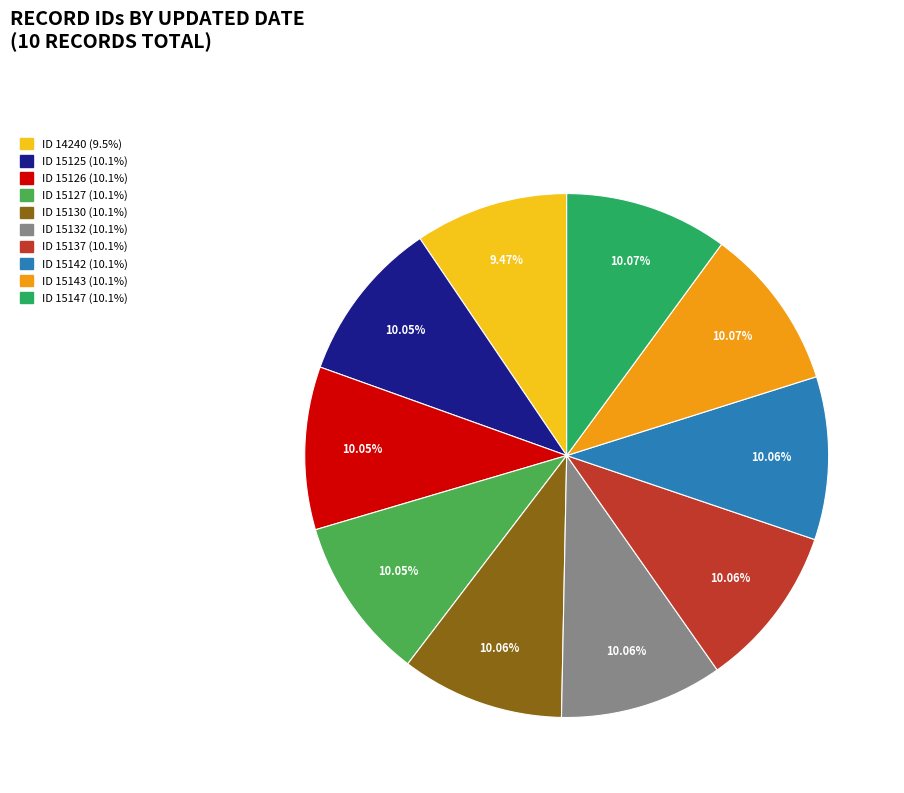

Is there any slice that represents more than half of the pie?

No